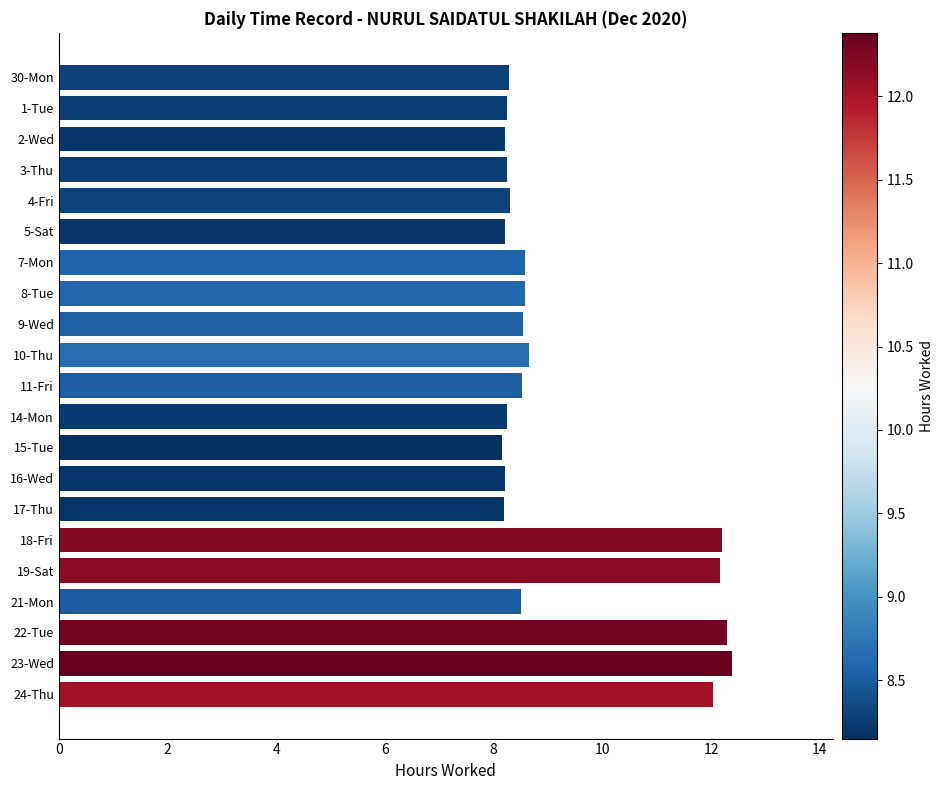

Count the number of data series in this chart.

1